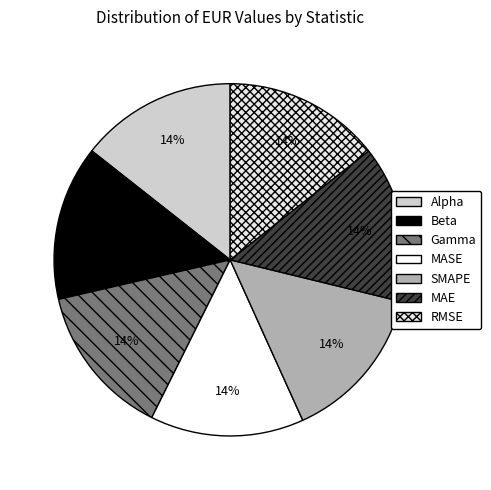

Is MAE the majority of the pie?

No